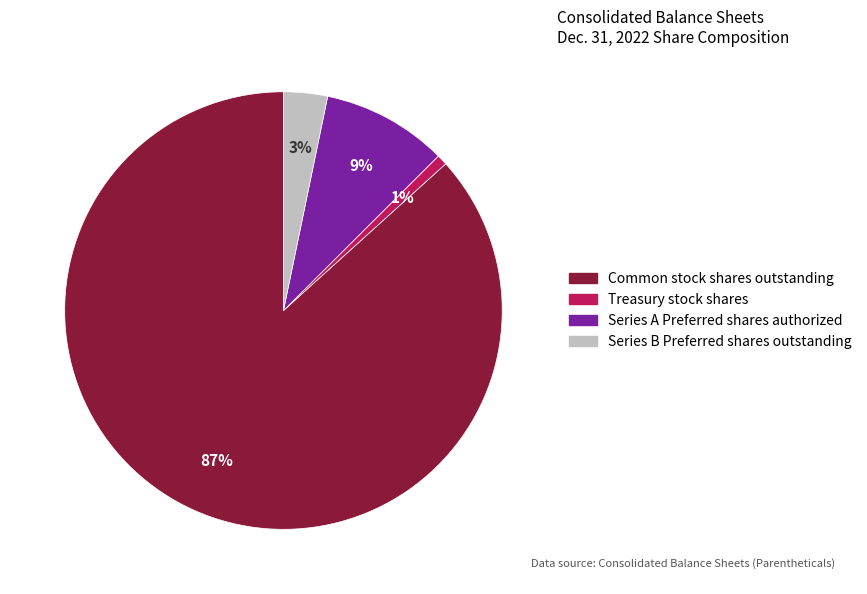

Does Common stock shares outstanding represent more than half of the total?

Yes